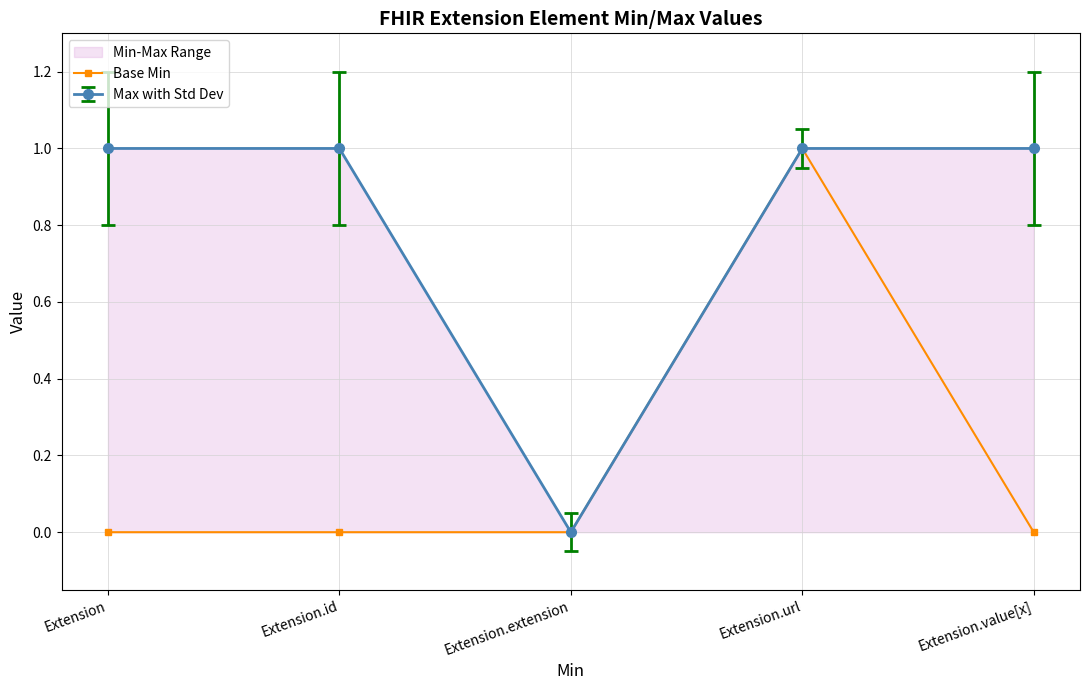

True or false: the data shows 1 at Extension.

False